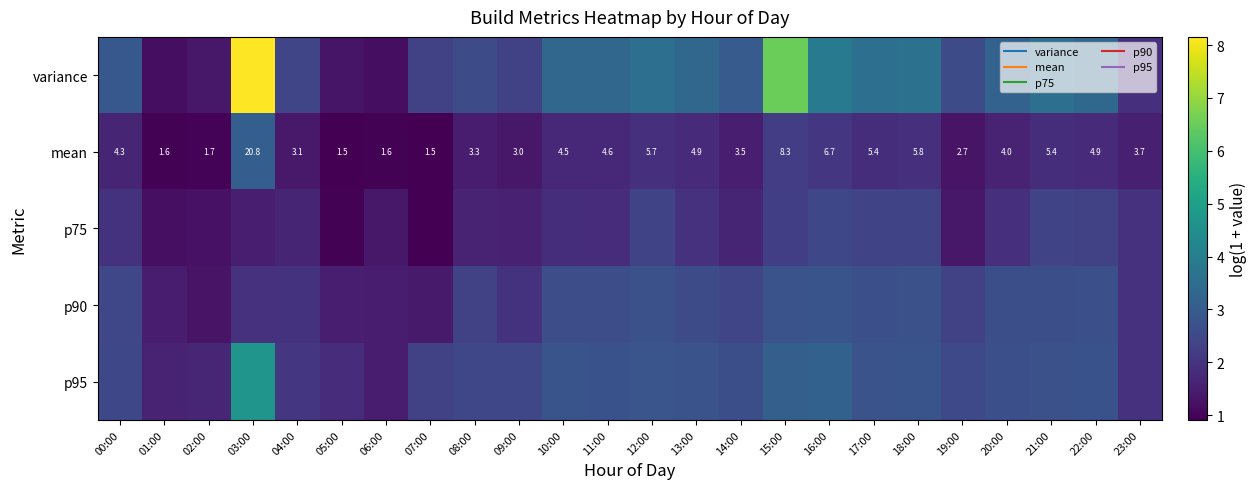

Between 04:00 and 14:00, which is larger?

14:00